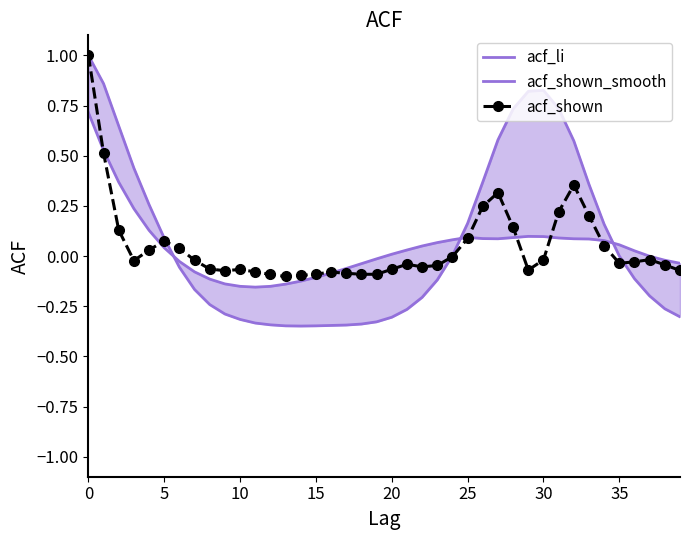

What is the highest value of the acf_li series?

1.0